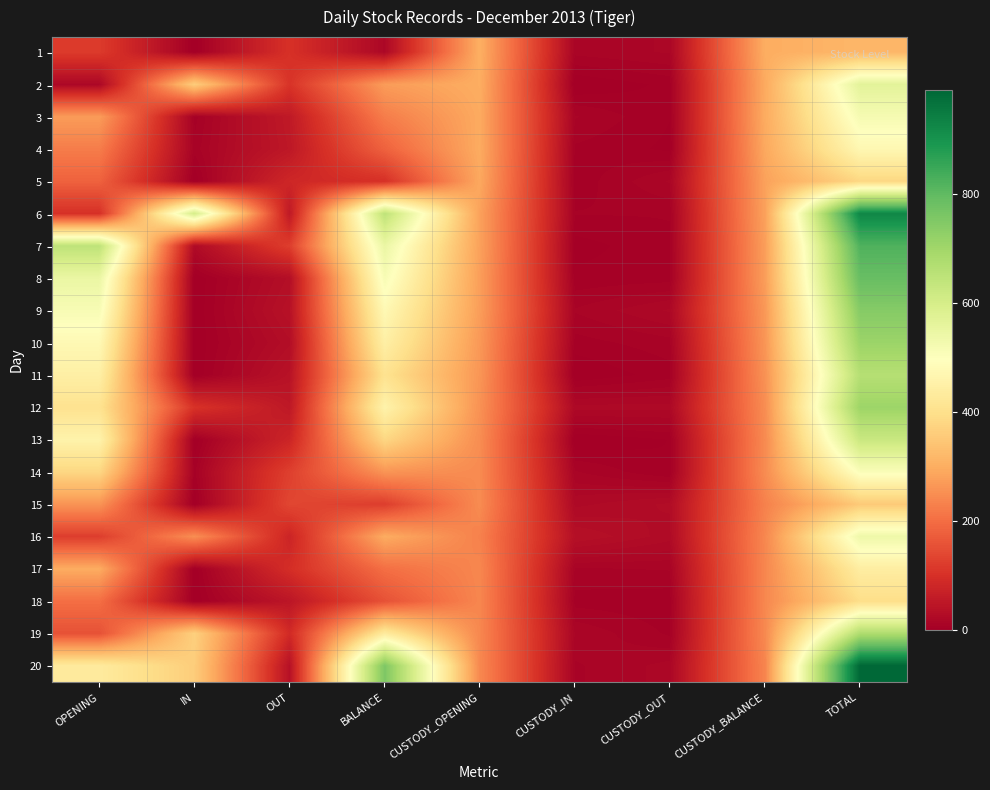

Which series has the largest total across all categories?

20